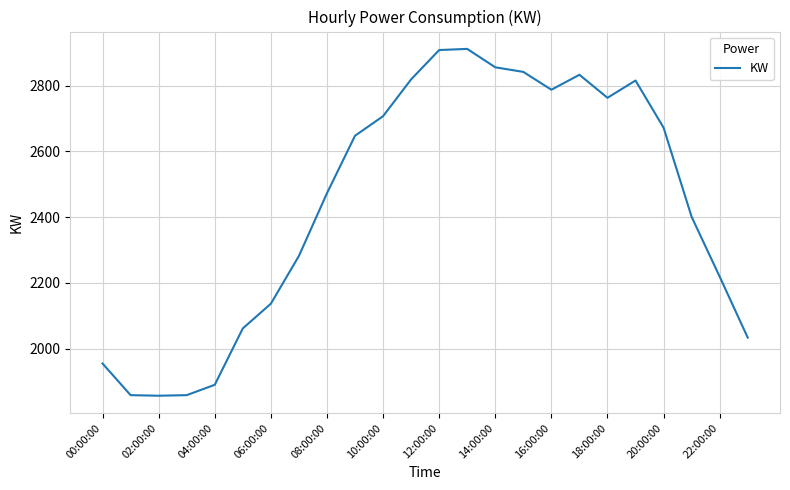

What is the minimum value shown in the chart?

1856.8